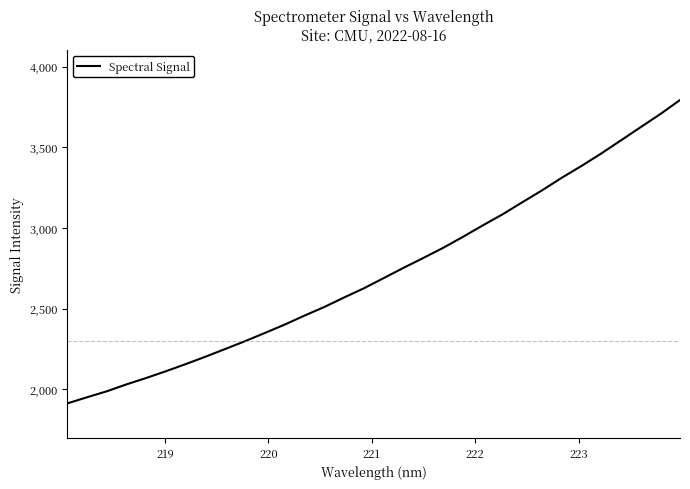

What is the smallest value displayed?

1913.1